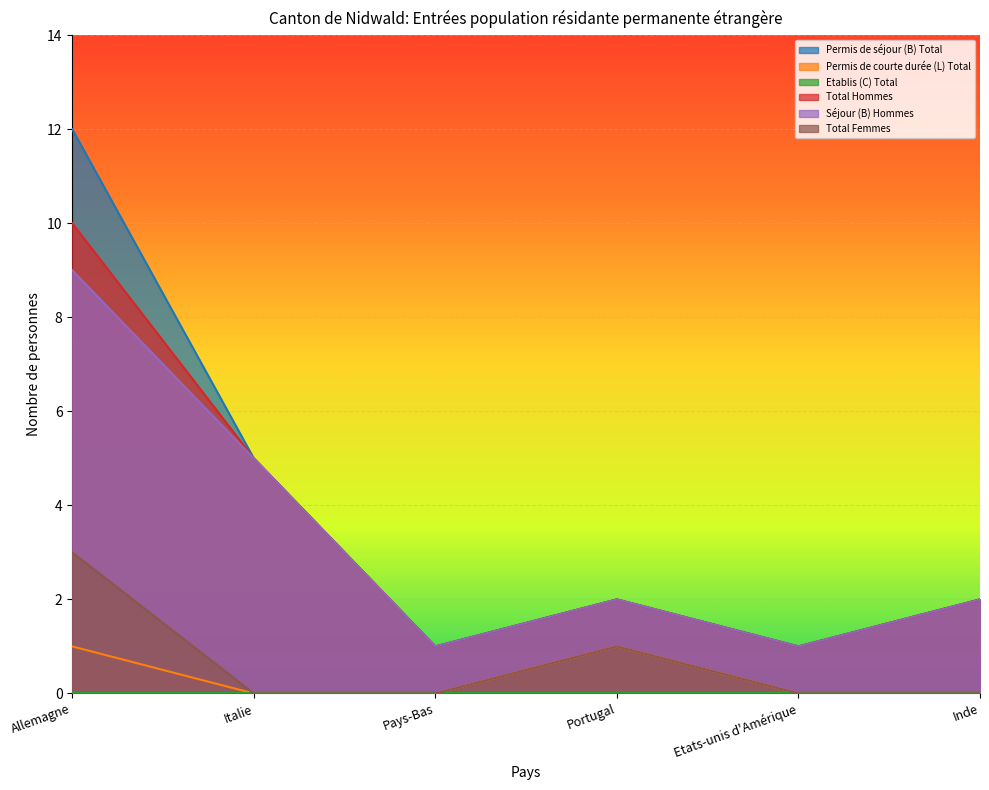

What is the value of the Séjour (B) Hommes point at the 2nd from the left?

5